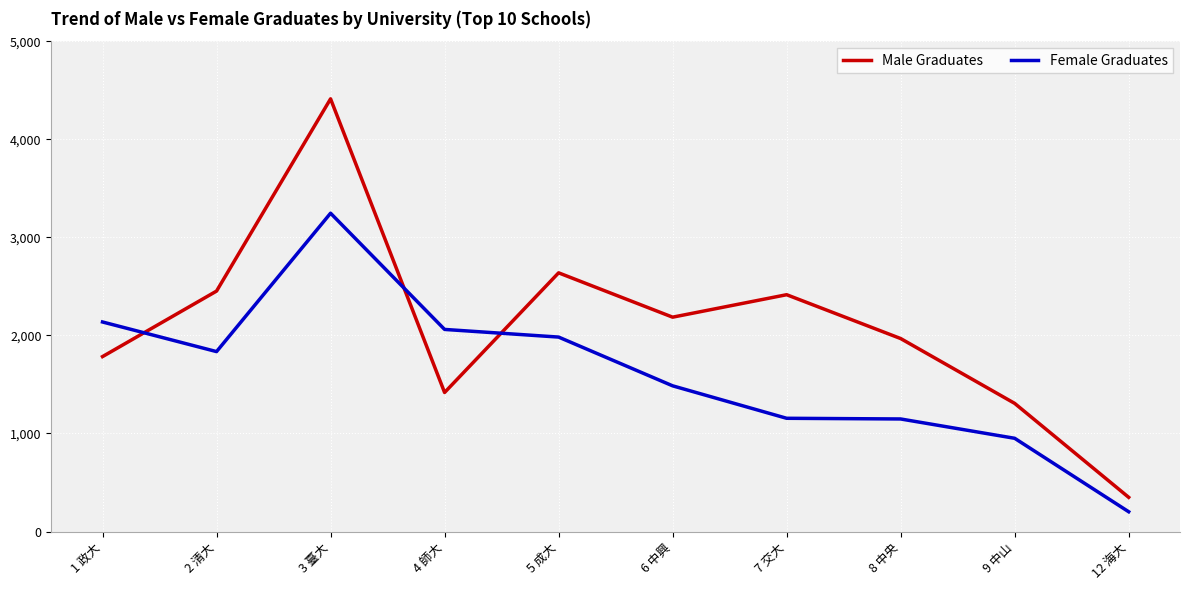

List the series in order of their overall mean, highest first.

Male Graduates, Female Graduates